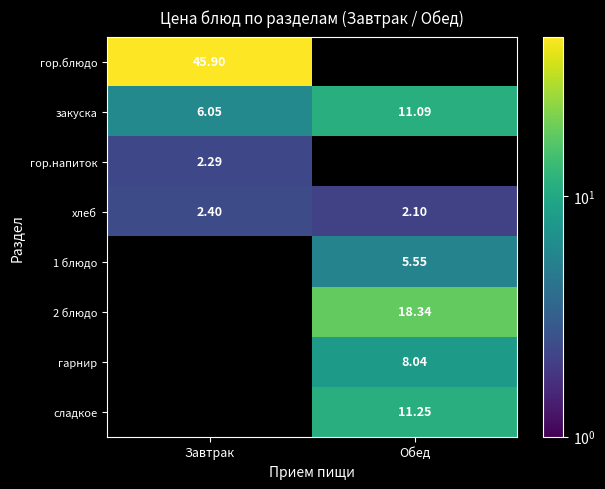

What is the minimum value shown in the chart?

2.1